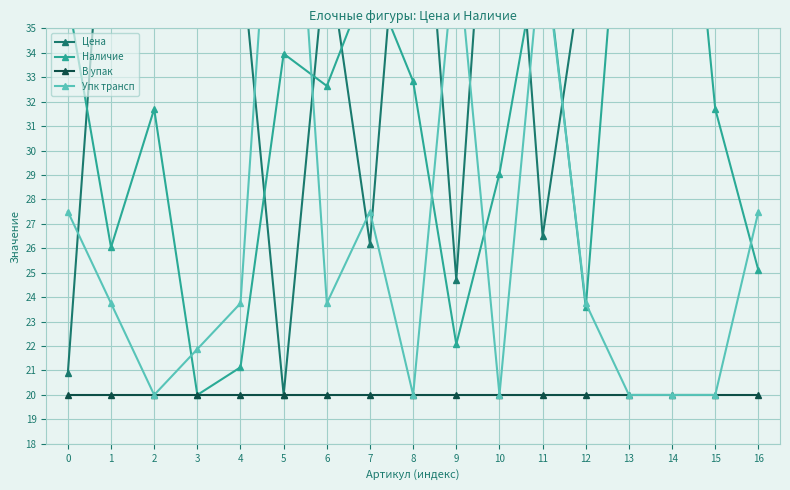

At which label does Наличие reach its minimum?

3